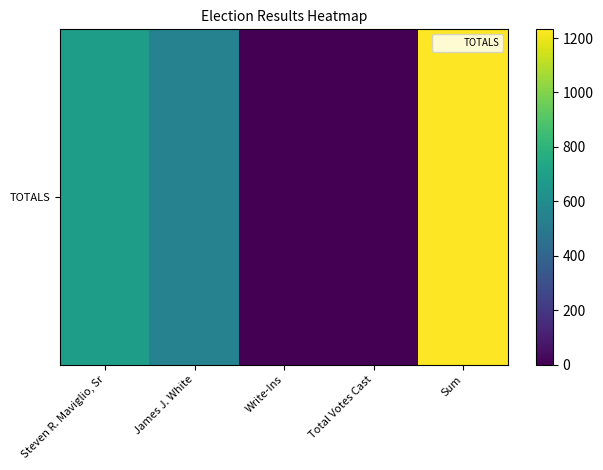

At which label does the data first exceed 546?

Steven R. Maviglio, Sr